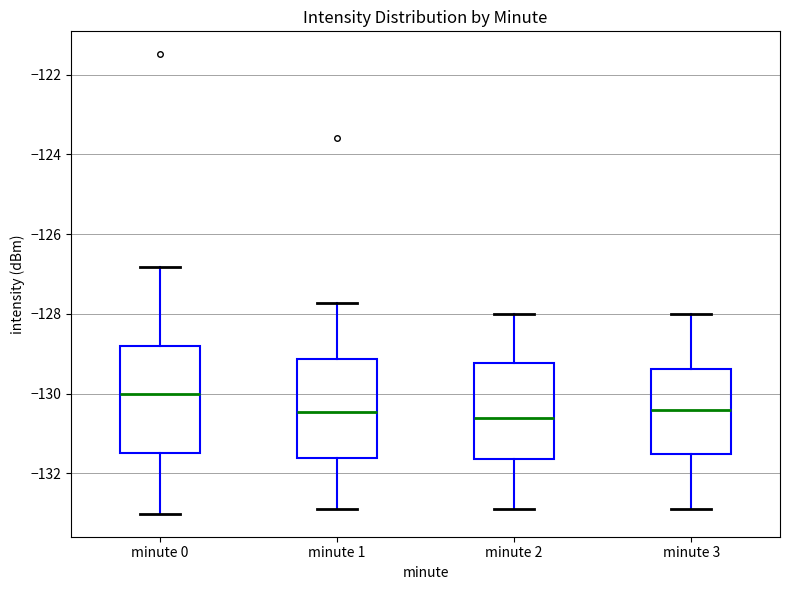

Where is the lower edge of the box for minute 1 on the y-axis? The values are not printed on the chart, so give them approximately, as read against the axis.

-131.6